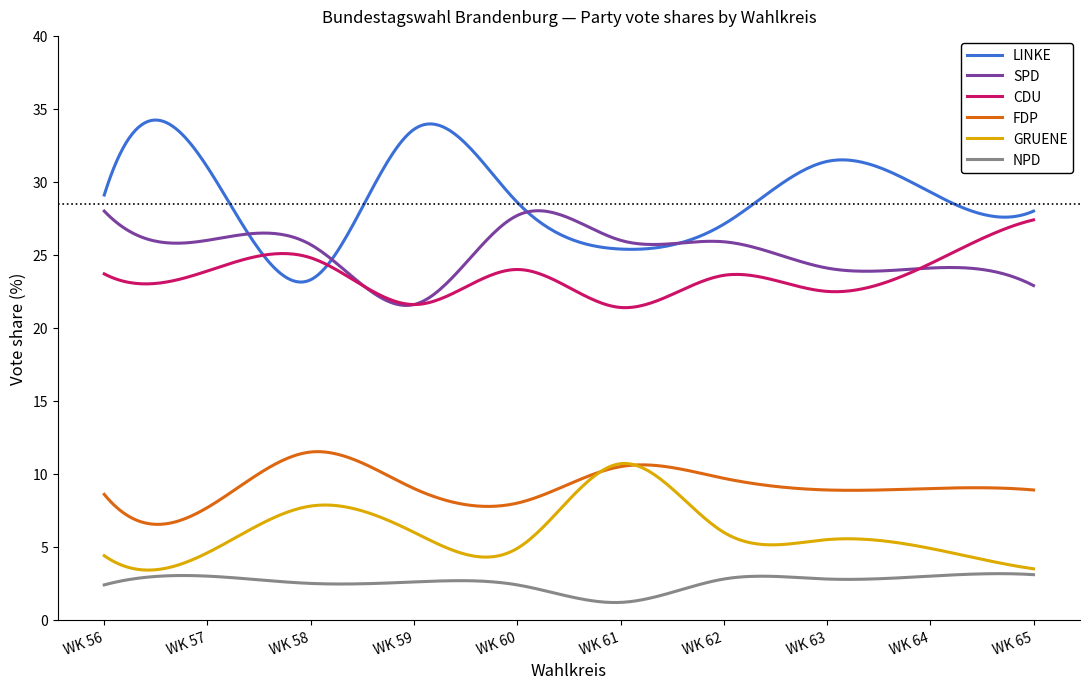

List the series in order of their peak value, lowest first.

NPD, GRUENE, FDP, CDU, SPD, LINKE